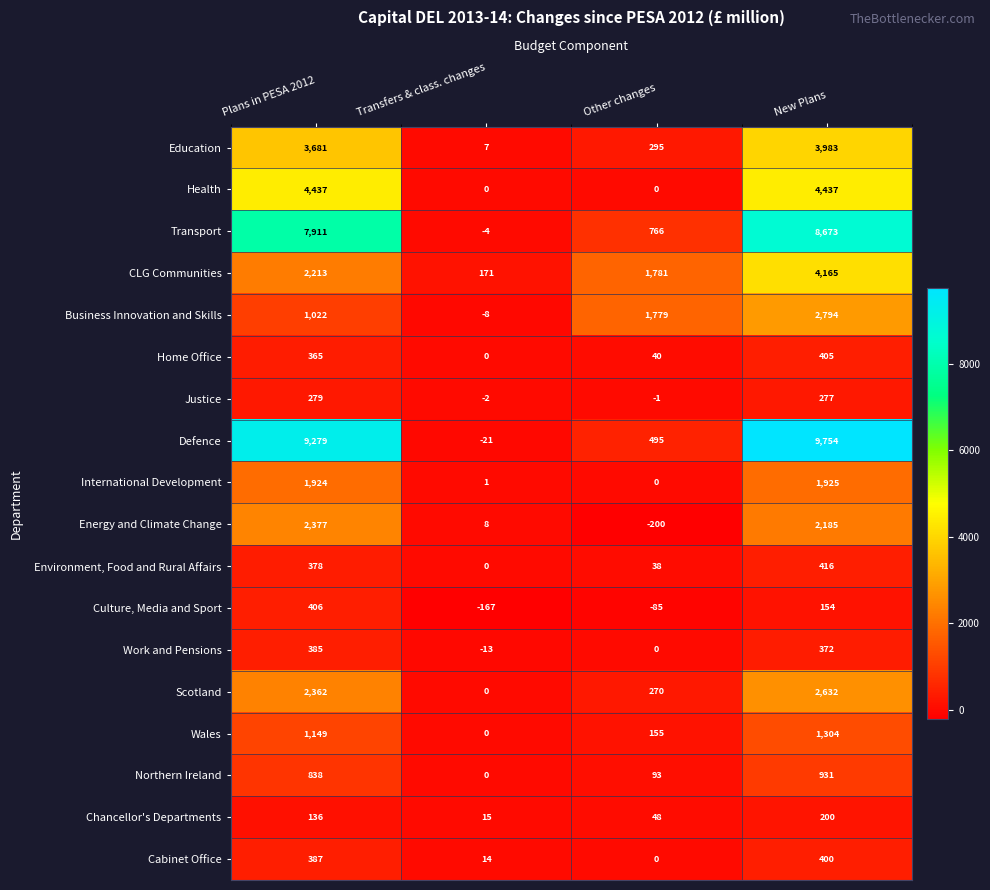

At which label is Justice closest to 138?

Other changes